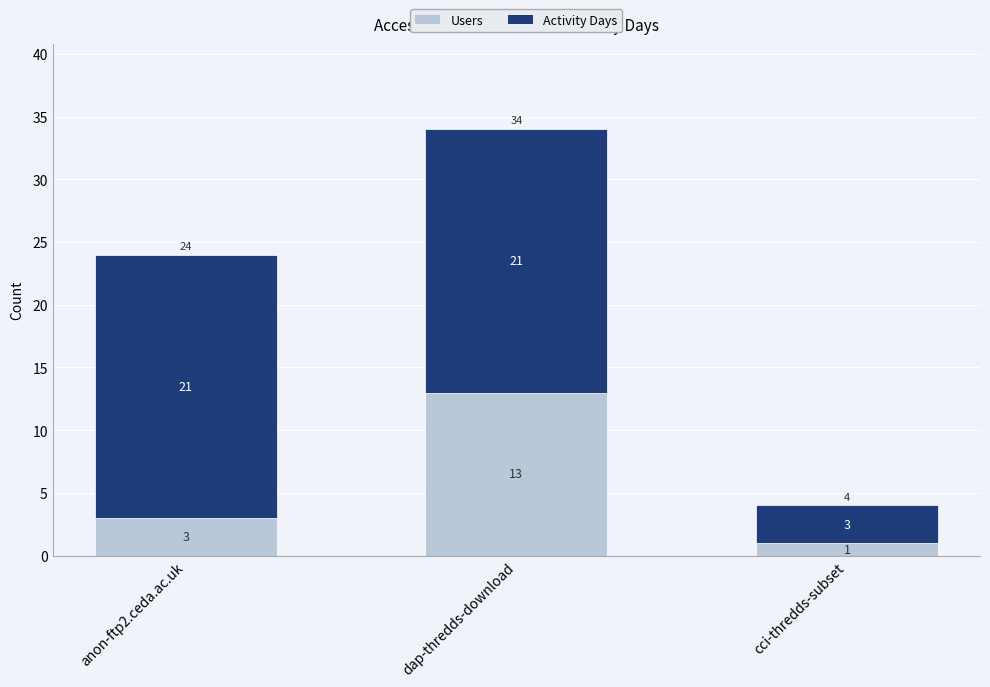

What is the total value across all series at anon-ftp2.ceda.ac.uk?

24